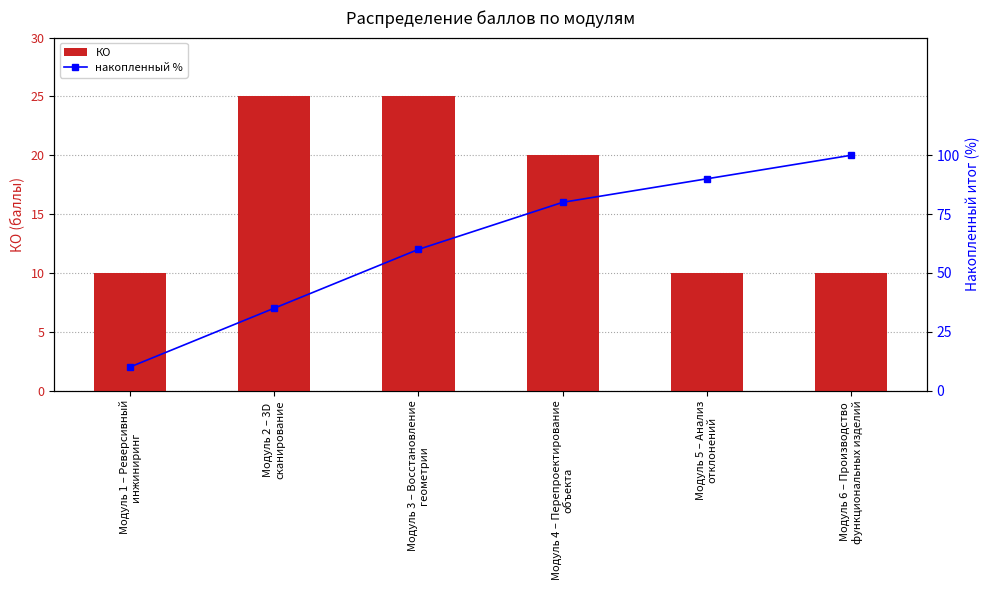

What is the approximate value of КО at Модуль 6 – Производство
функциональных изделий, to the nearest 10?

10